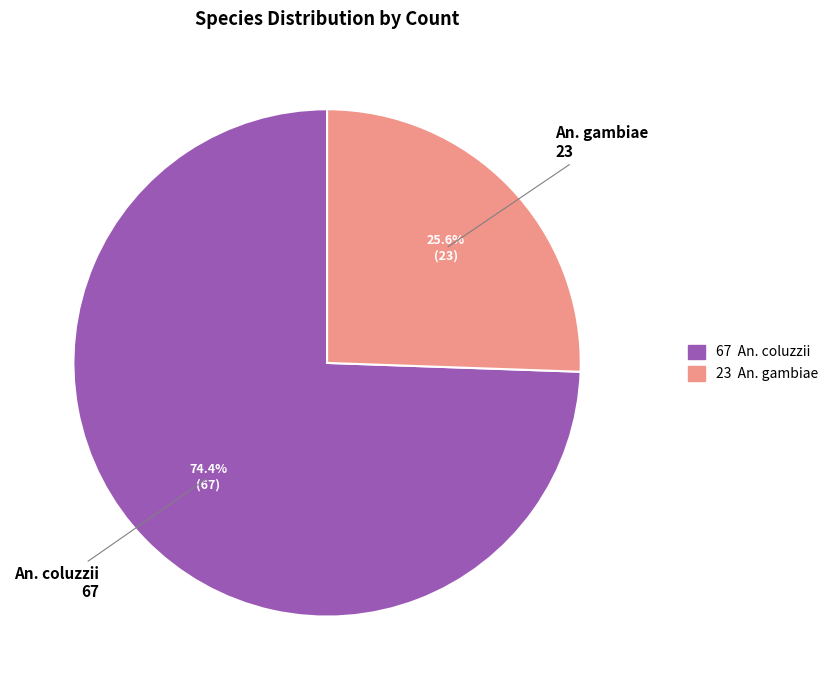

Which slice is the largest?

An. coluzzii